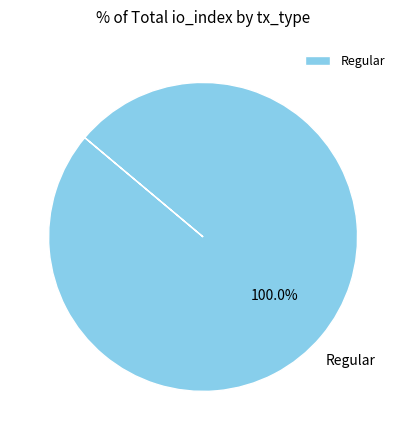

Rank the categories by value from highest to lowest.

Regular